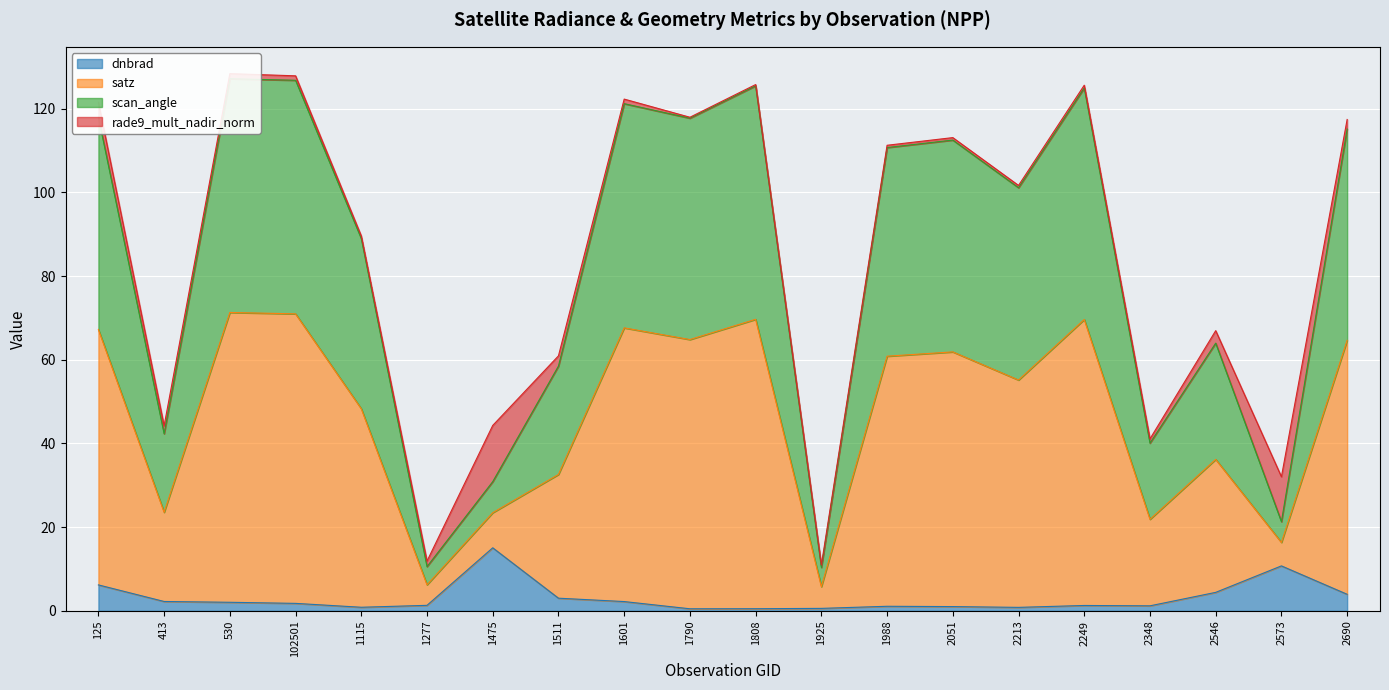

The dnbrad series shows 15.1 at 1475. True or false?

True